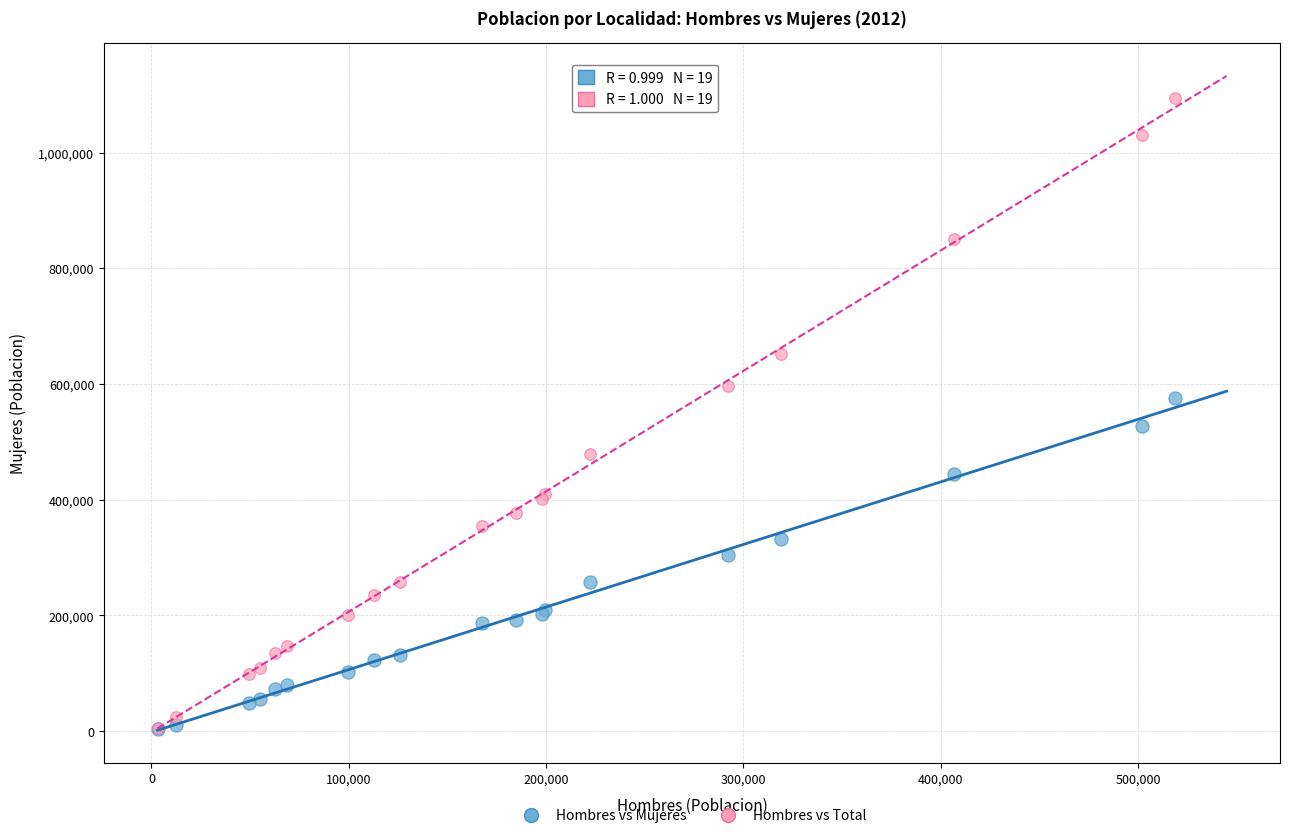

In the Hombres vs Mujeres series, what Y value is closest to 289278?

305346